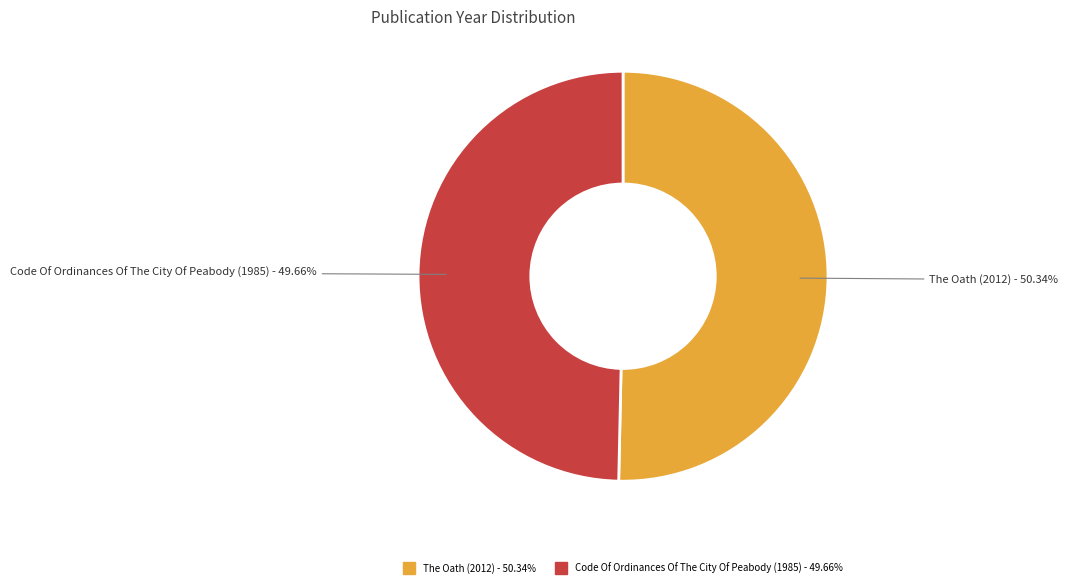

What percentage do Code Of Ordinances Of The City Of Peabody (1985) and The Oath (2012) together represent?

100.0%